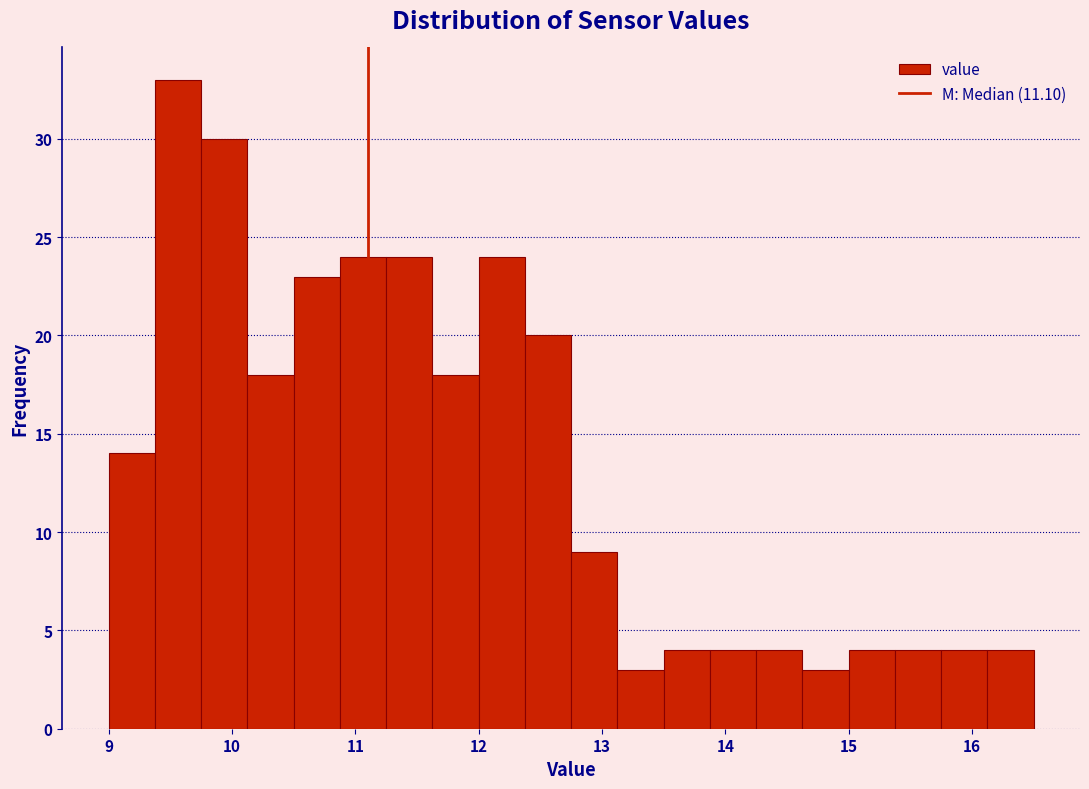

Around what value on the x-axis is the tallest bar? Give the approximate position of its centre, as read against the axis.

9.6